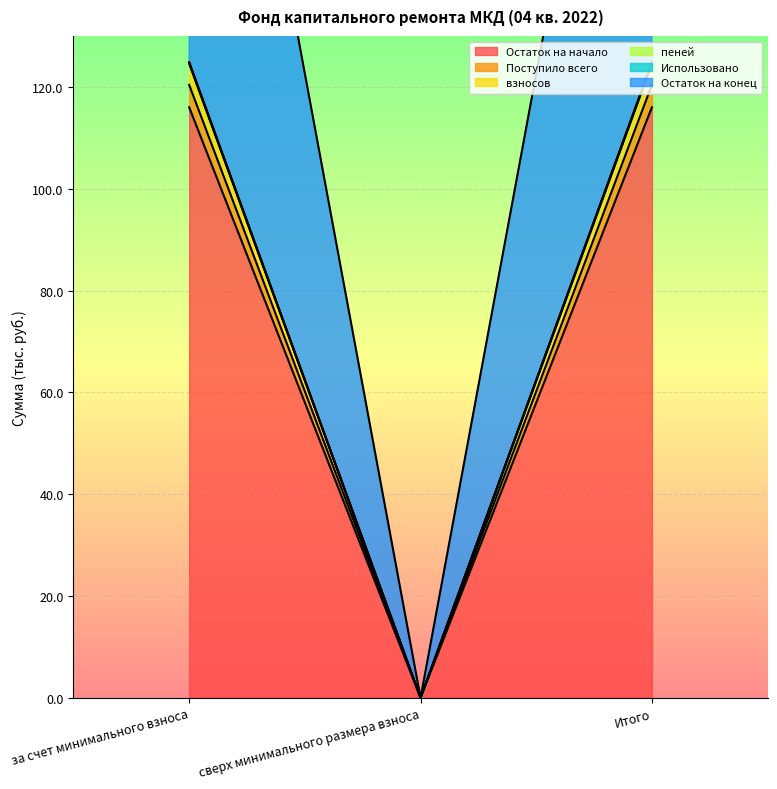

What is the label of the 3rd point from the right?

за счет минимального взноса